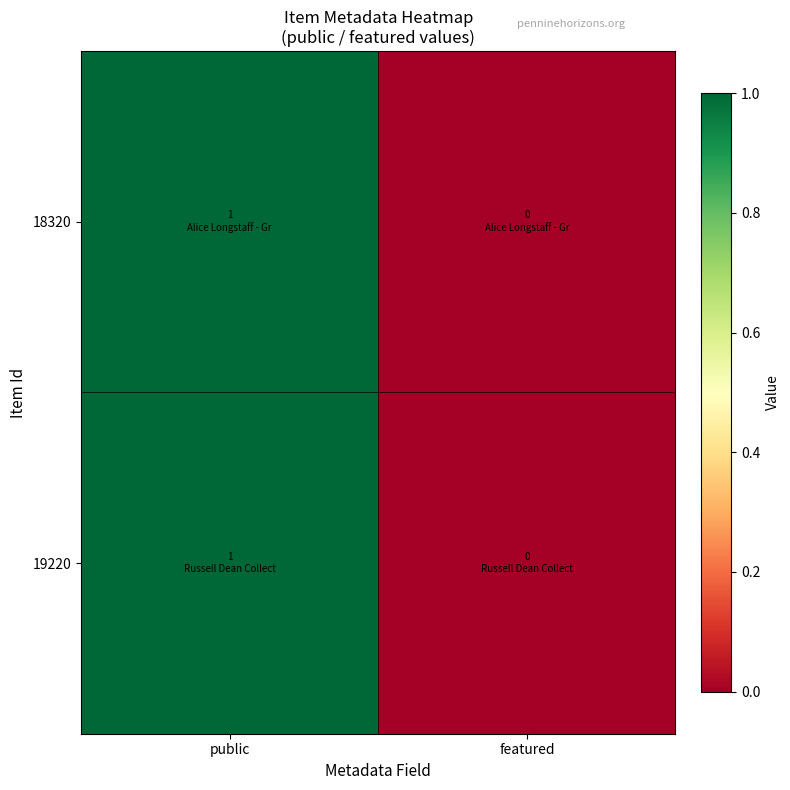

Reading left to right, list all the values displayed in this chart.

18320: public=1	featured=0
19220: public=1	featured=0